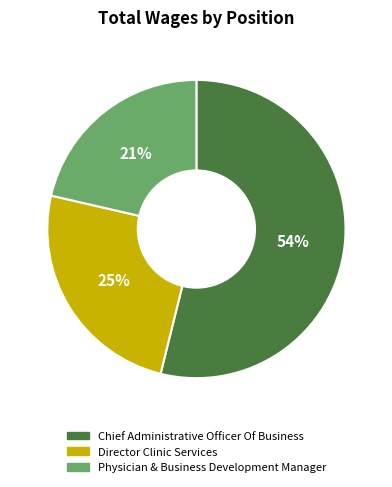

Count the number of slices in the pie.

3